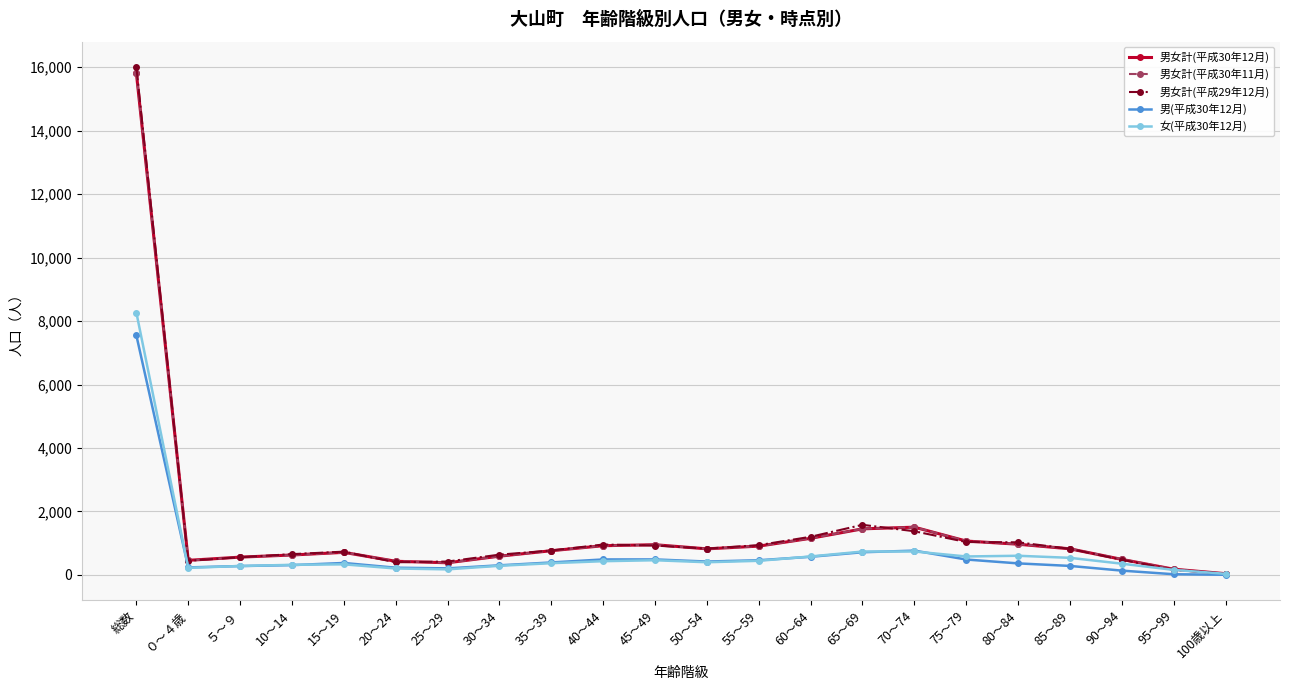

How many series are shown in this chart?

5